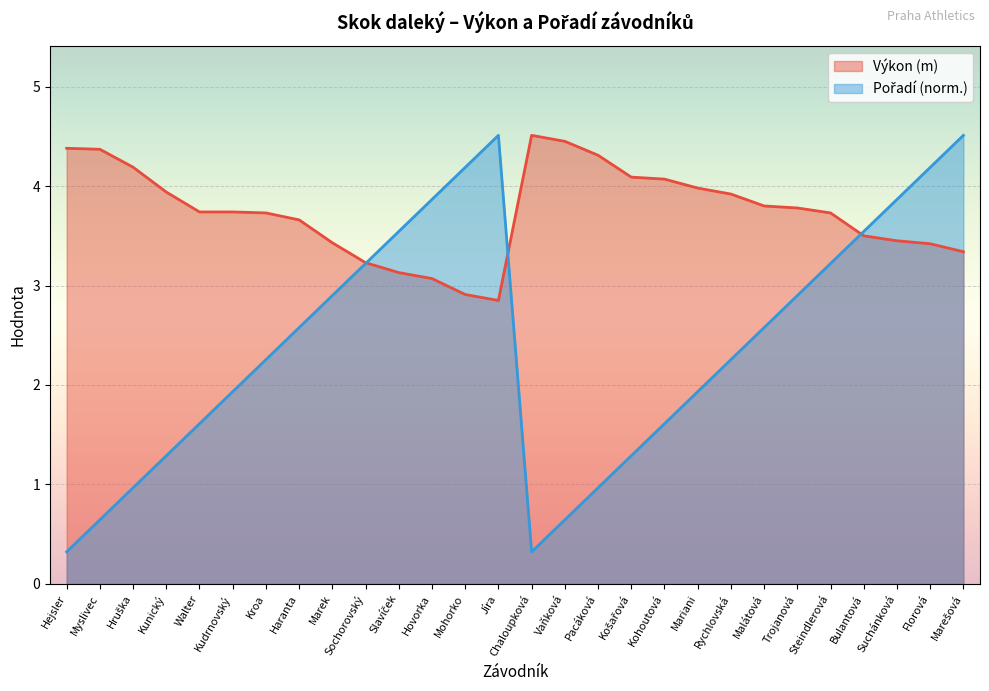

True or false: Pořadí and Výkon (m) intersect in this chart.

True